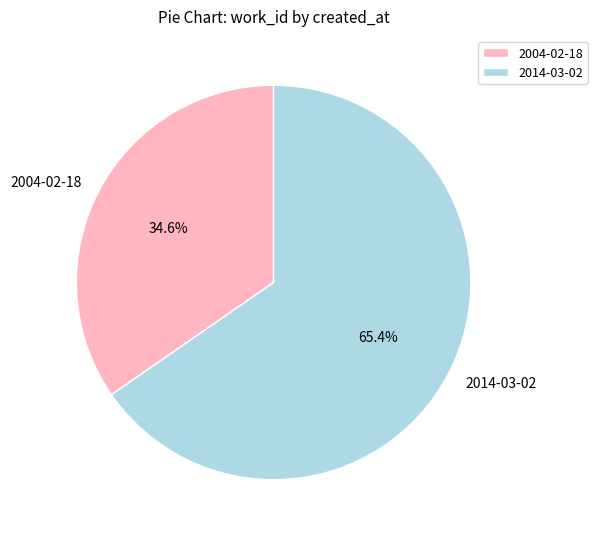

Is the sum of 2014-03-02 and 2004-02-18 greater than half?

Yes